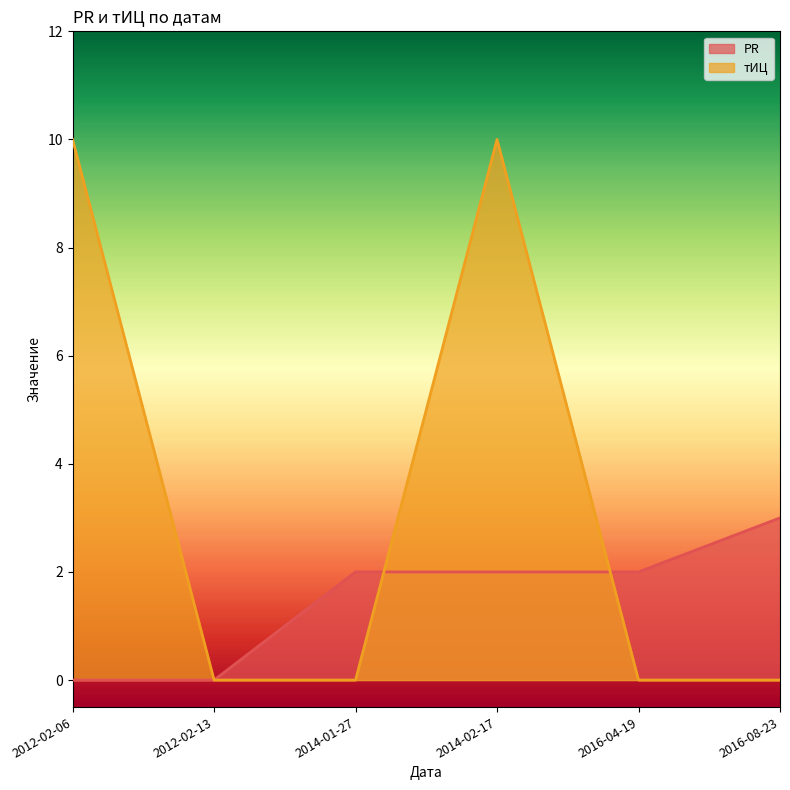

What is the sum of all PR values?

9